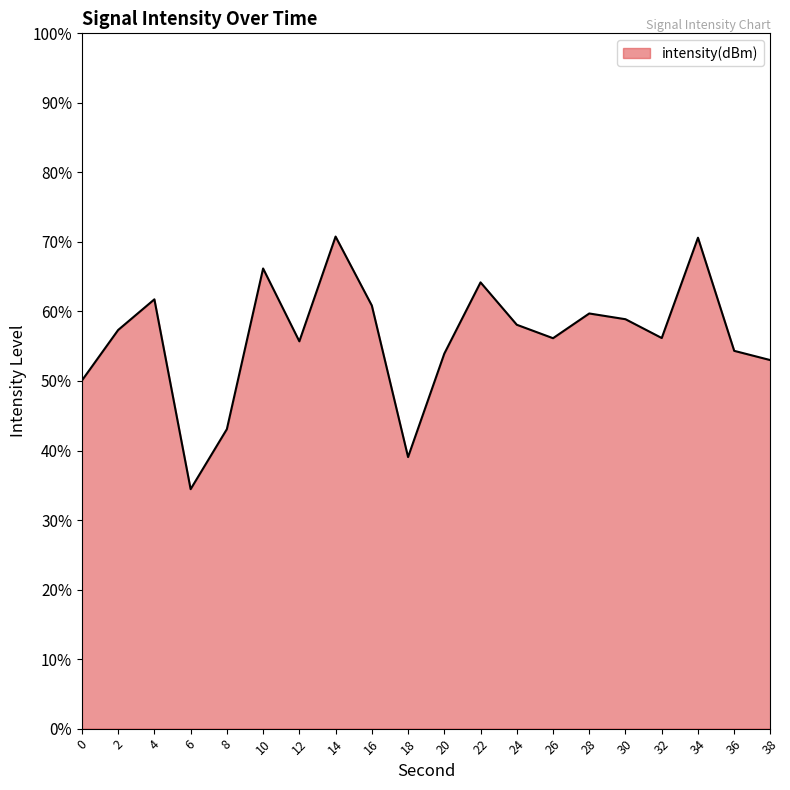

True or false: the data shows 55.7 at 12.

True